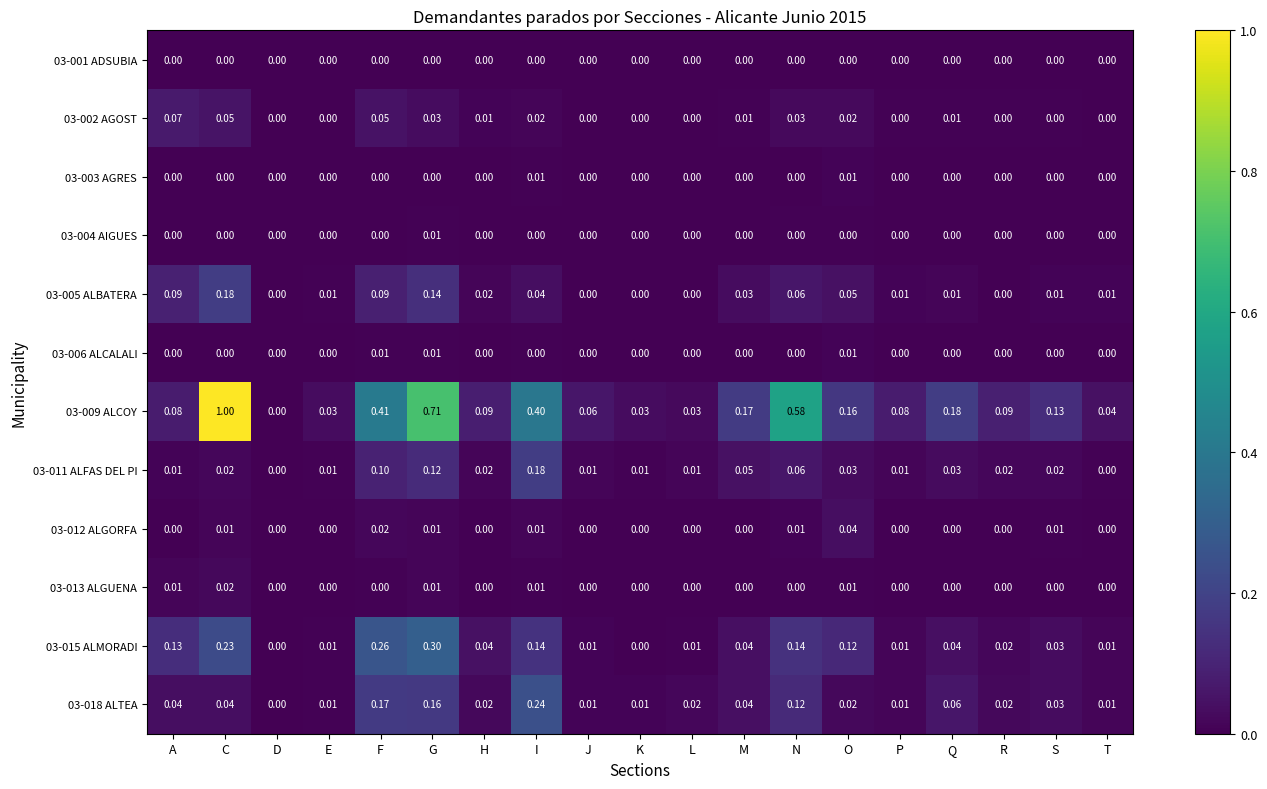

At which category is the sum across all series the highest?

C